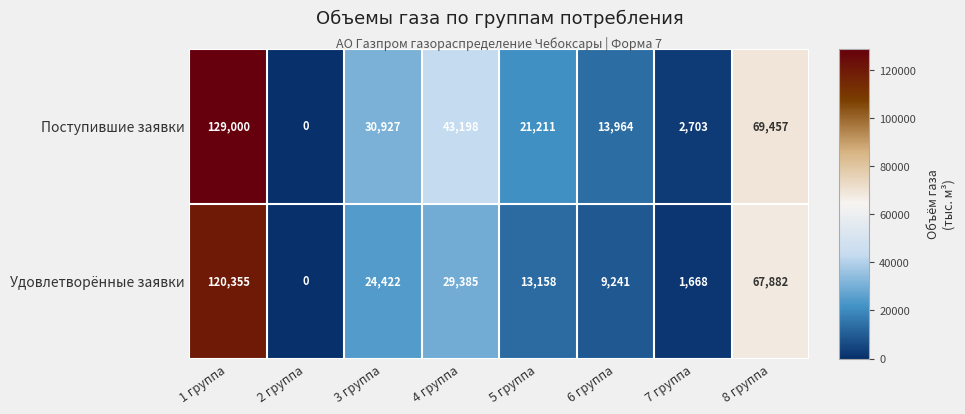

At how many categories does at least one series exceed 119844?

1